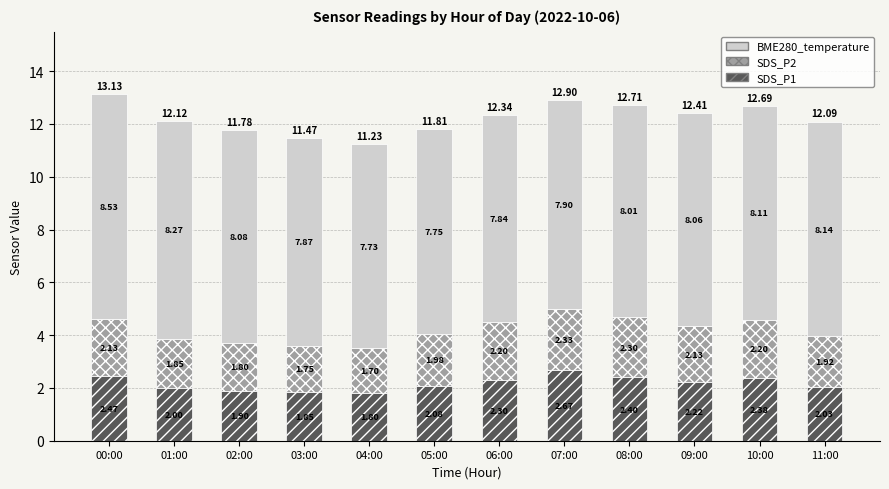

What is the sum of all SDS_P1 values?

26.1